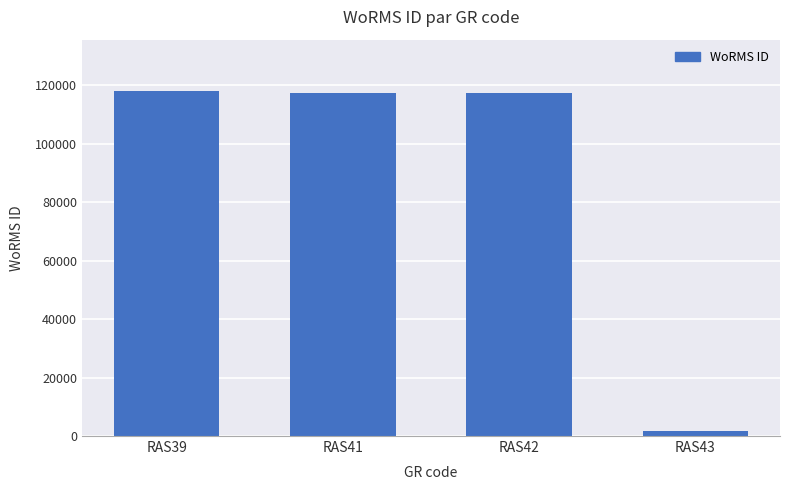

What is the value of the 1st bar from the left?

117888